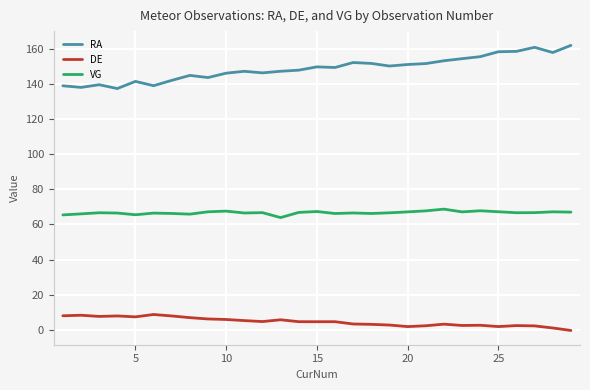

Which series has the largest range (max minus min)?

RA